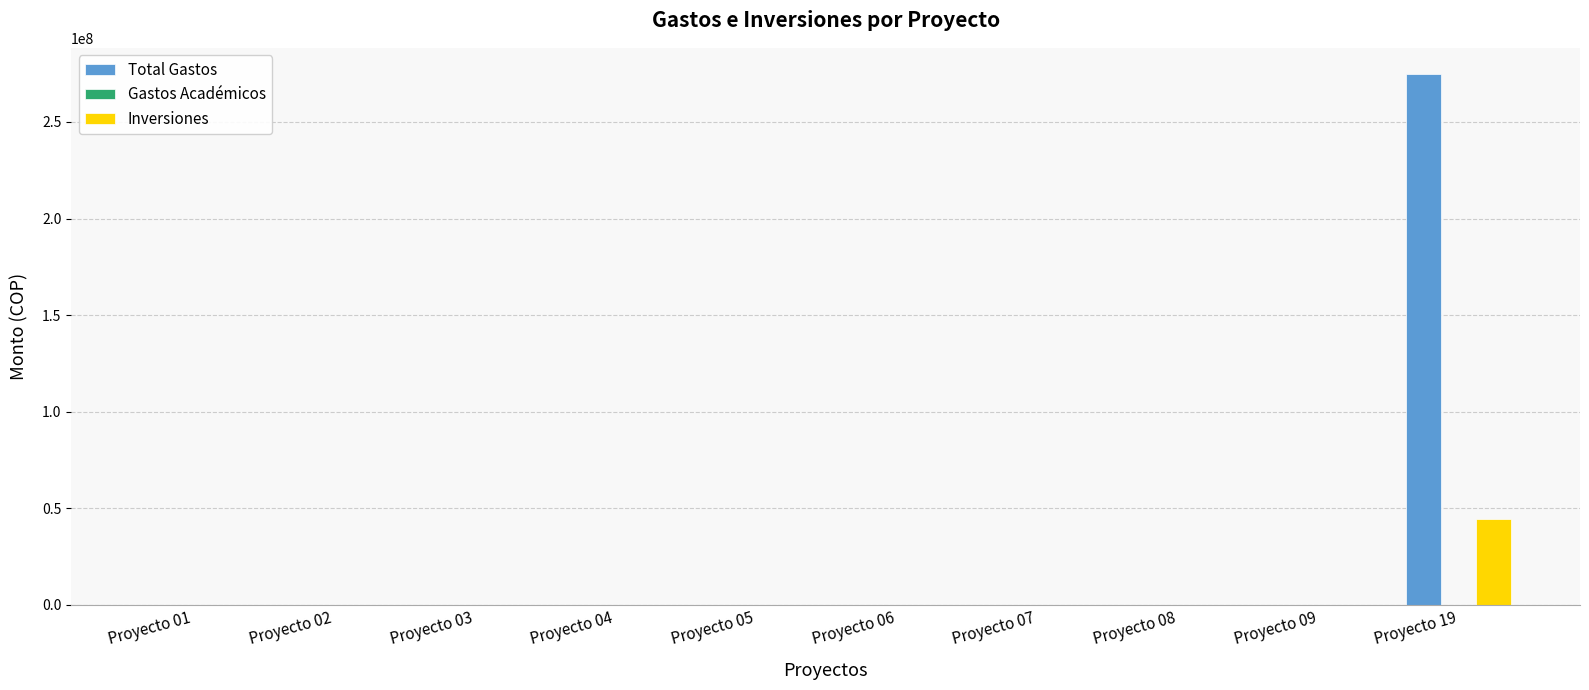

Reading left to right, list all the values displayed in this chart.

Total Gastos: Proyecto 01=0	Proyecto 02=0	Proyecto 03=0	Proyecto 04=0	Proyecto 05=0	Proyecto 06=0	Proyecto 07=0	Proyecto 08=0	Proyecto 09=0	Proyecto 19=274590000
Inversiones: Proyecto 01=0	Proyecto 02=0	Proyecto 03=0	Proyecto 04=0	Proyecto 05=0	Proyecto 06=0	Proyecto 07=0	Proyecto 08=0	Proyecto 09=0	Proyecto 19=44500000